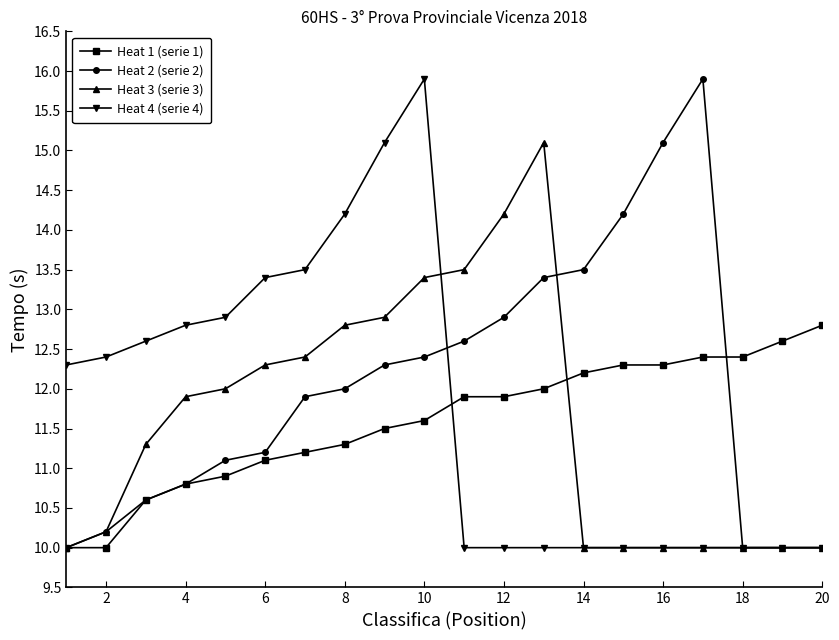

What is the minimum value shown in the chart?

10.0